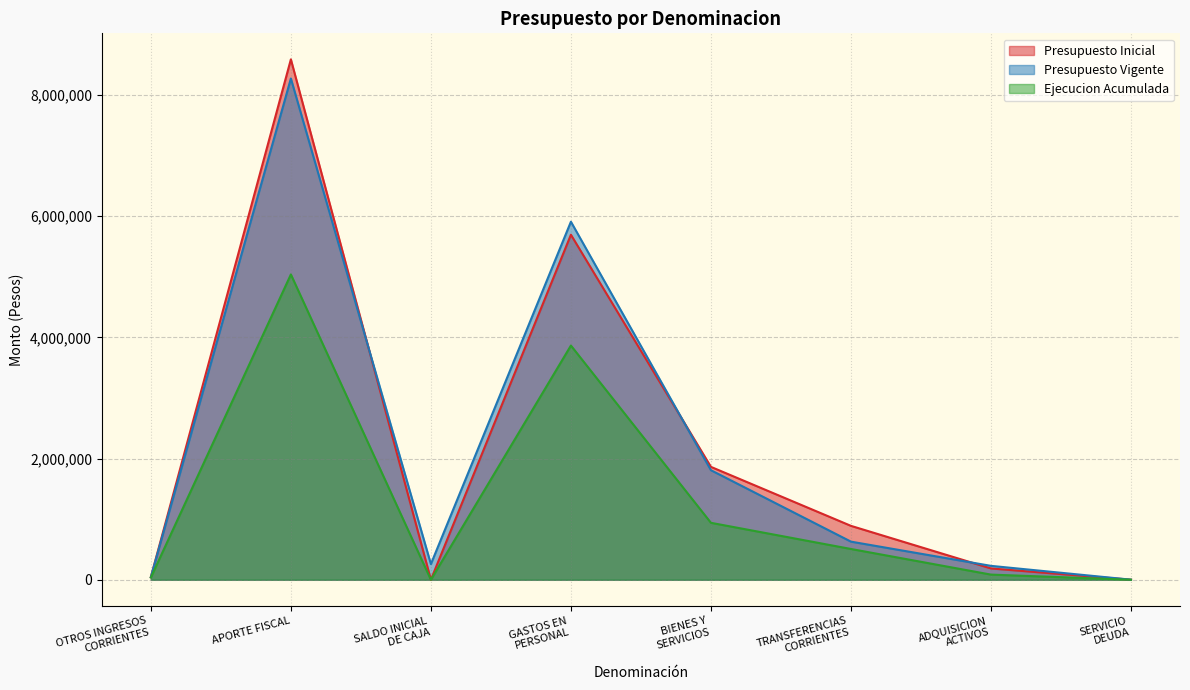

What is the difference between the second highest and minimum values in the Ejecucion Acumulada series?

3865578